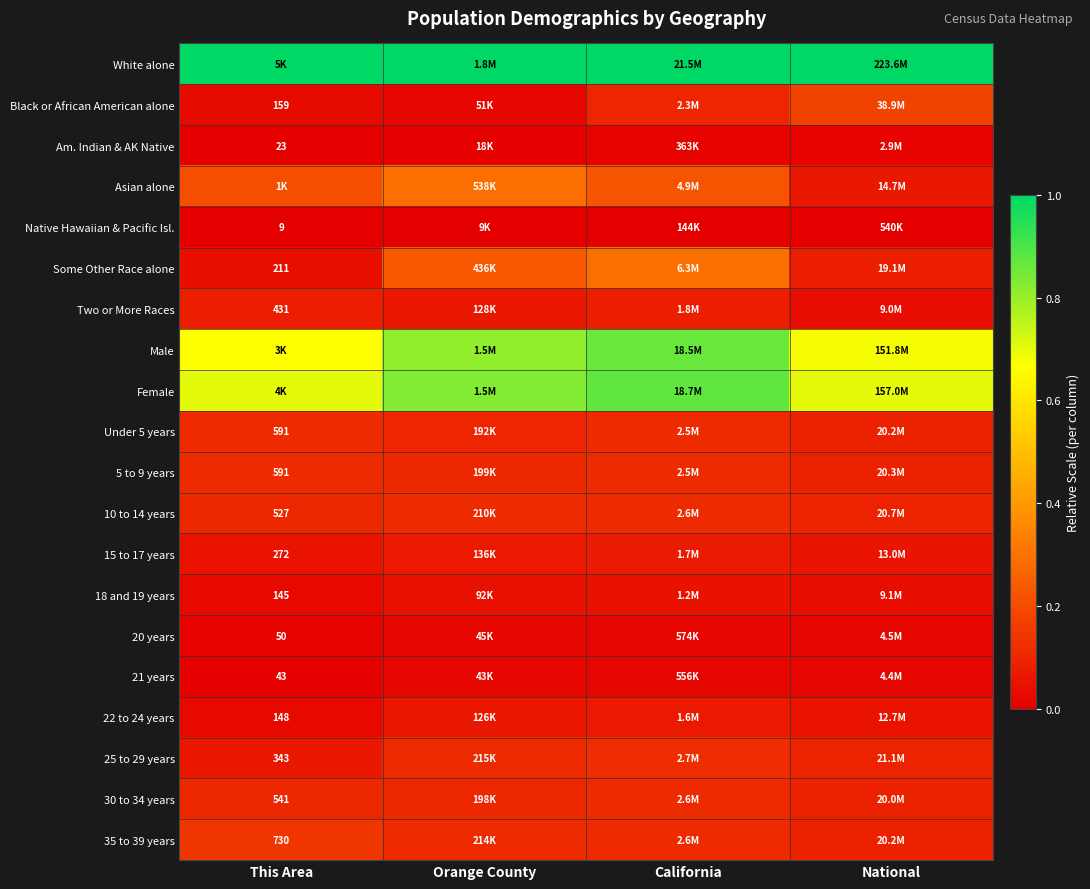

At how many categories does at least one series exceed 0?

4